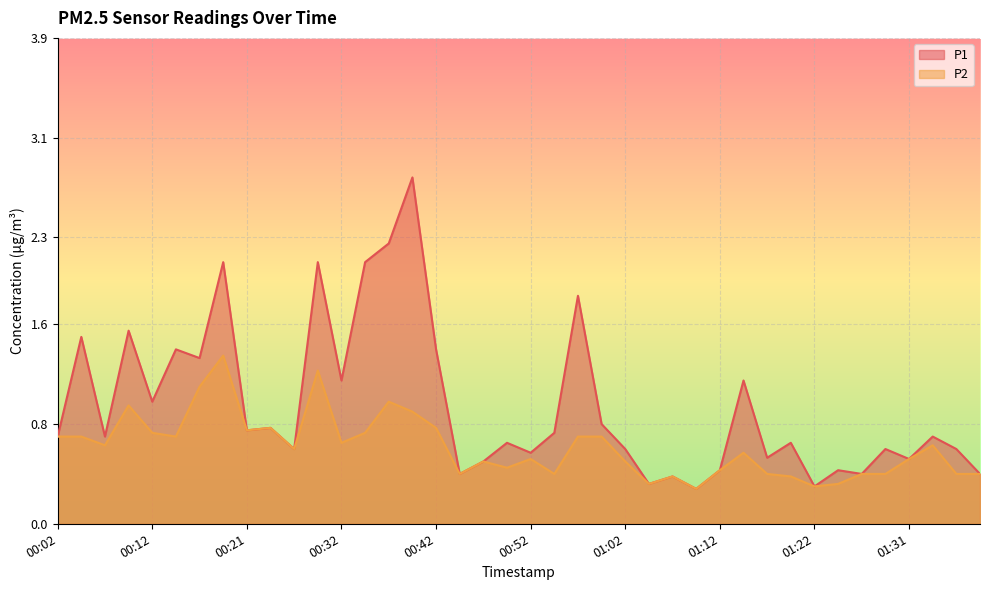

What is the label of the 26th point from the left?

01:04